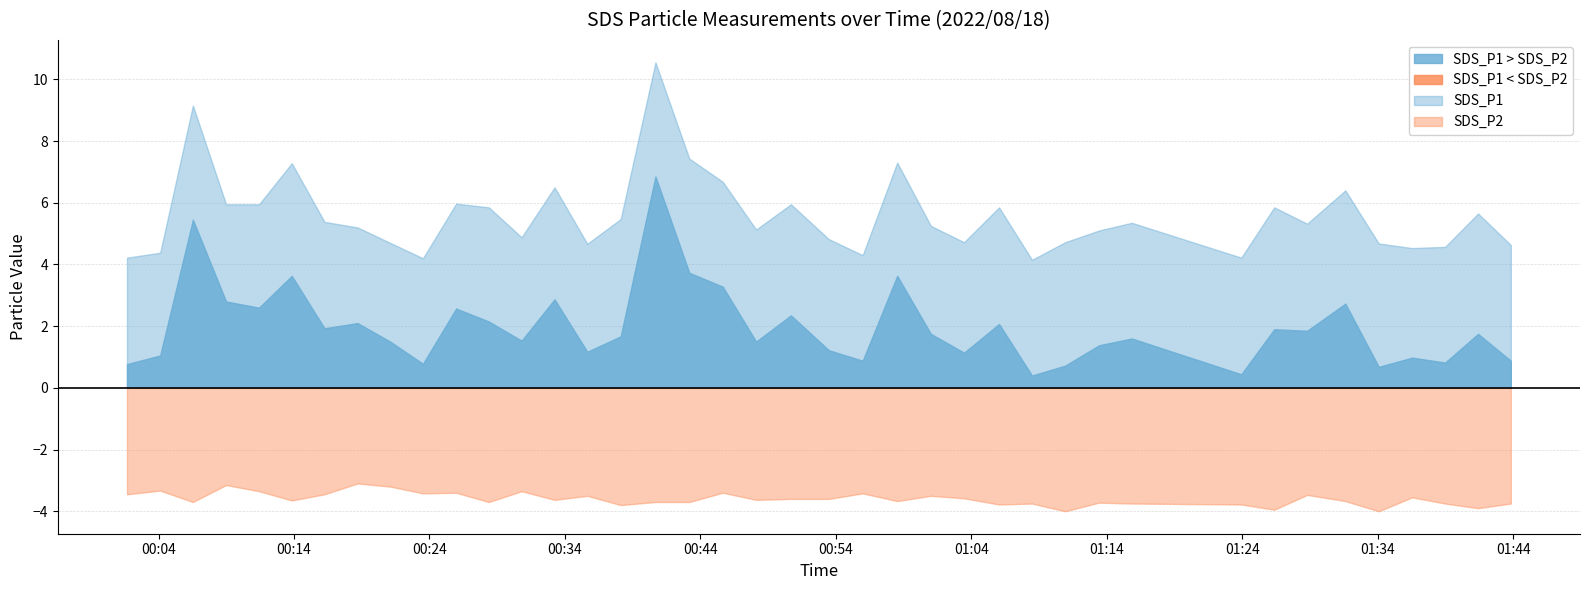

True or false: SDS_P2 and SDS_P1 intersect in this chart.

False